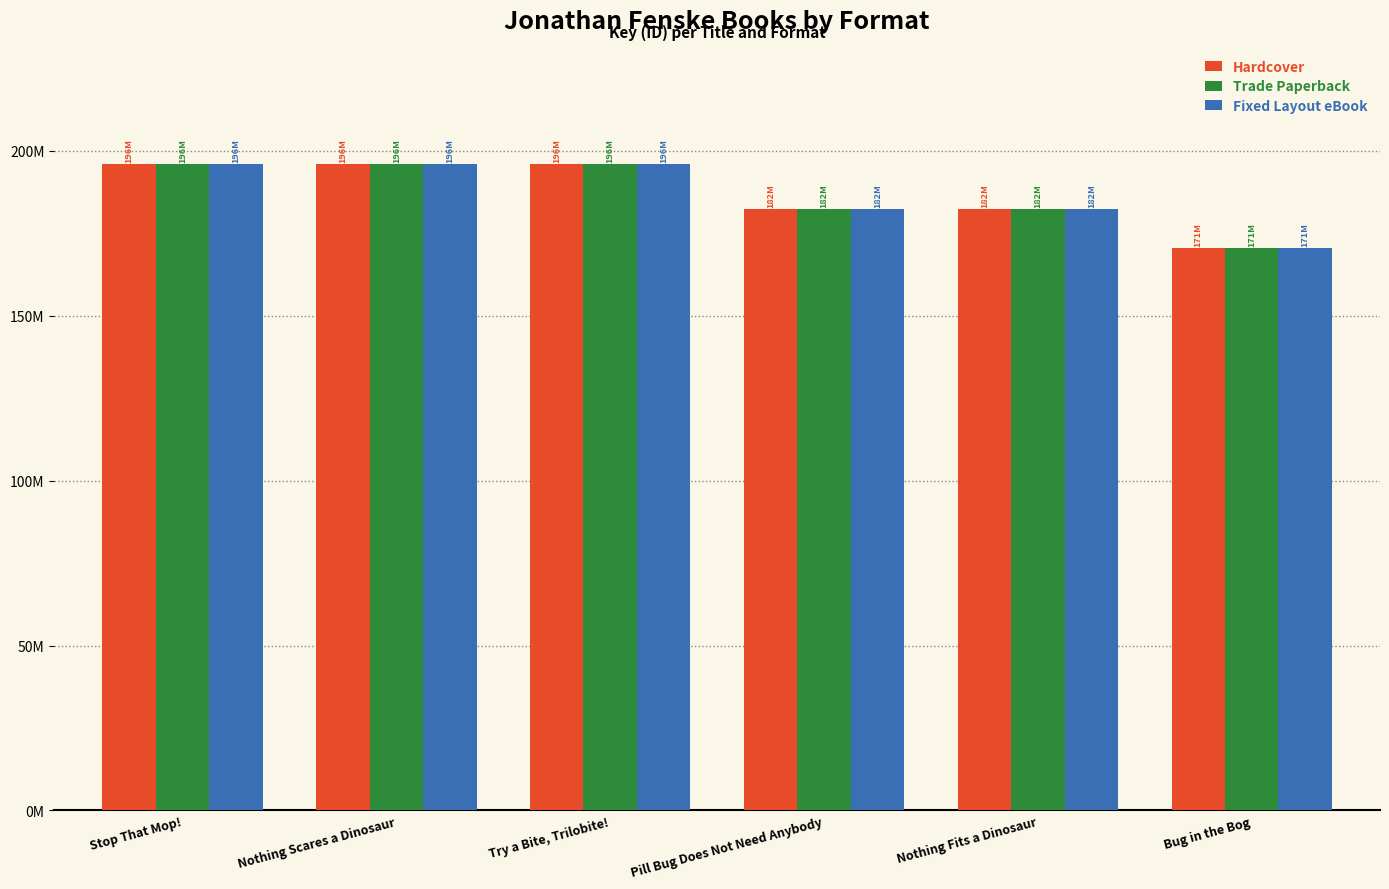

What is the approximate value of Trade Paperback at Nothing Fits a Dinosaur, to the nearest 100?

182370100